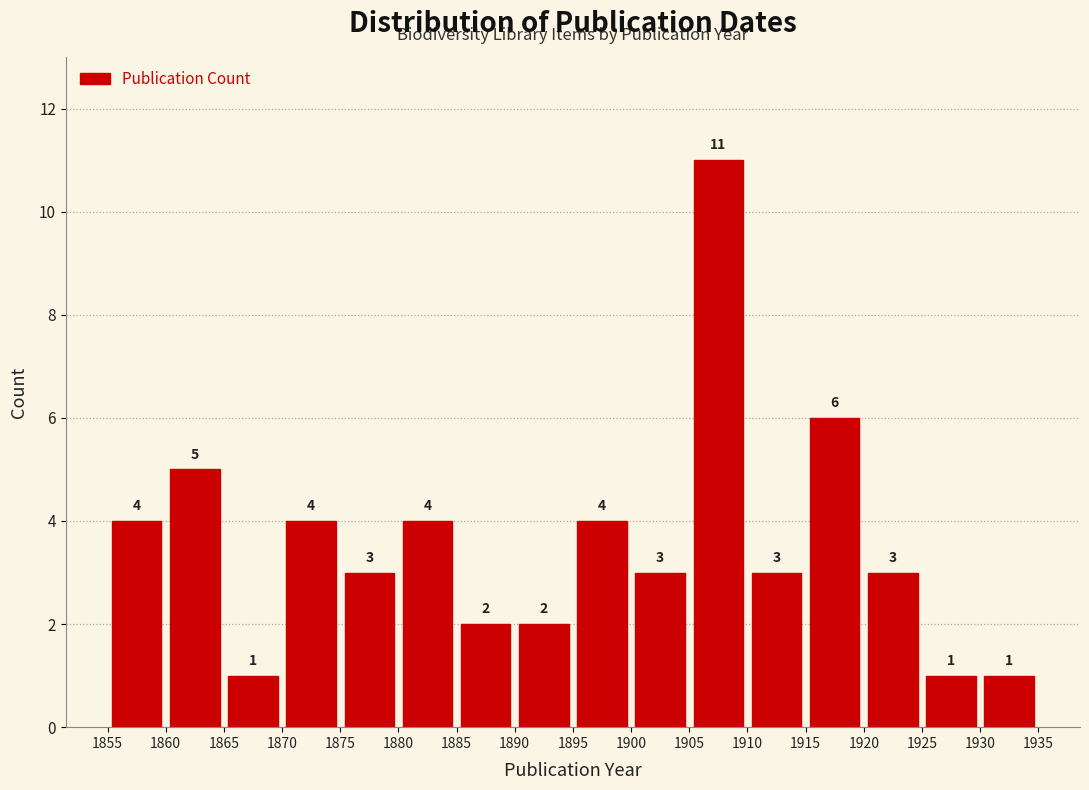

Reading left to right, list every bar in this chart as the range it spans on the x-axis followed by its height.

1855 to 1860: 4
1860 to 1865: 5
1865 to 1870: 1
1870 to 1875: 4
1875 to 1880: 3
1880 to 1885: 4
1885 to 1890: 2
1890 to 1895: 2
1895 to 1900: 4
1900 to 1905: 3
1905 to 1910: 11
1910 to 1915: 3
1915 to 1920: 6
1920 to 1925: 3
1925 to 1930: 1
1930 to 1935: 1